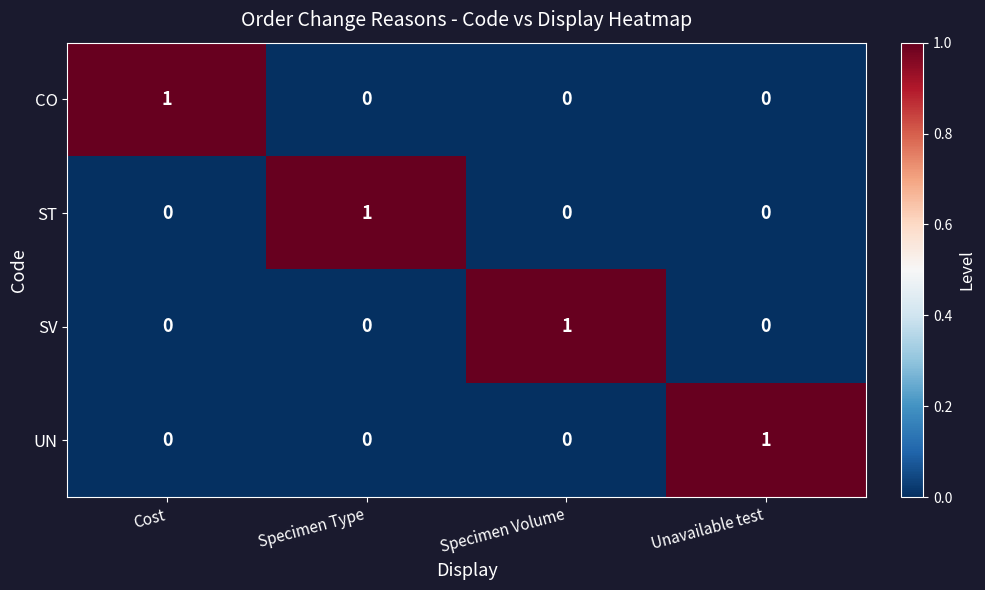

The UN series shows 0 at Specimen Type. True or false?

True